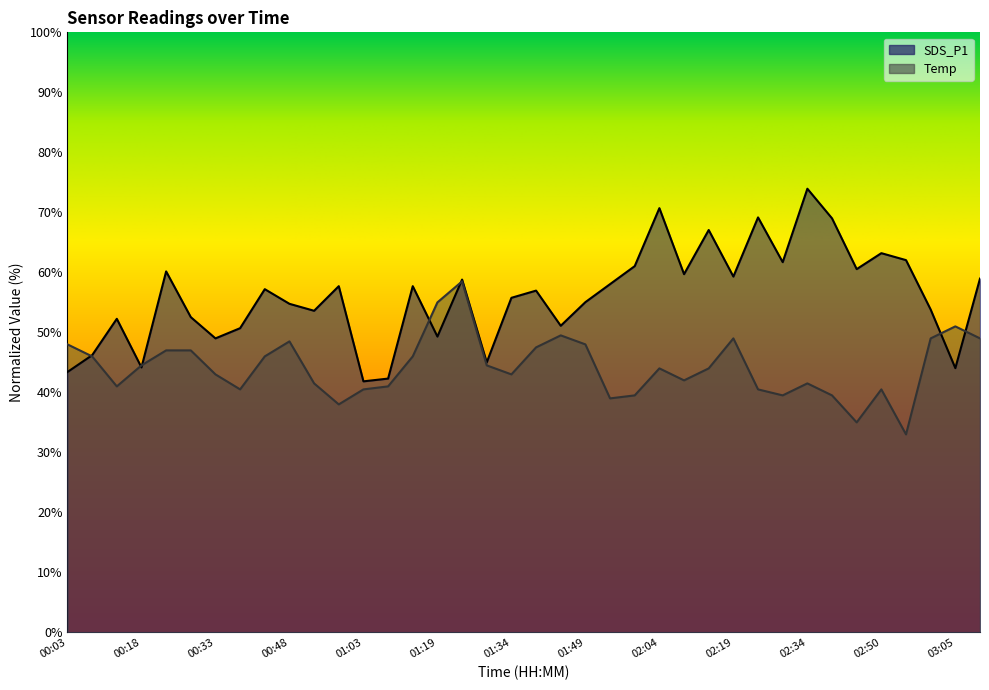

The value of SDS_P1 at 00:08 is 46.2. True or false?

True